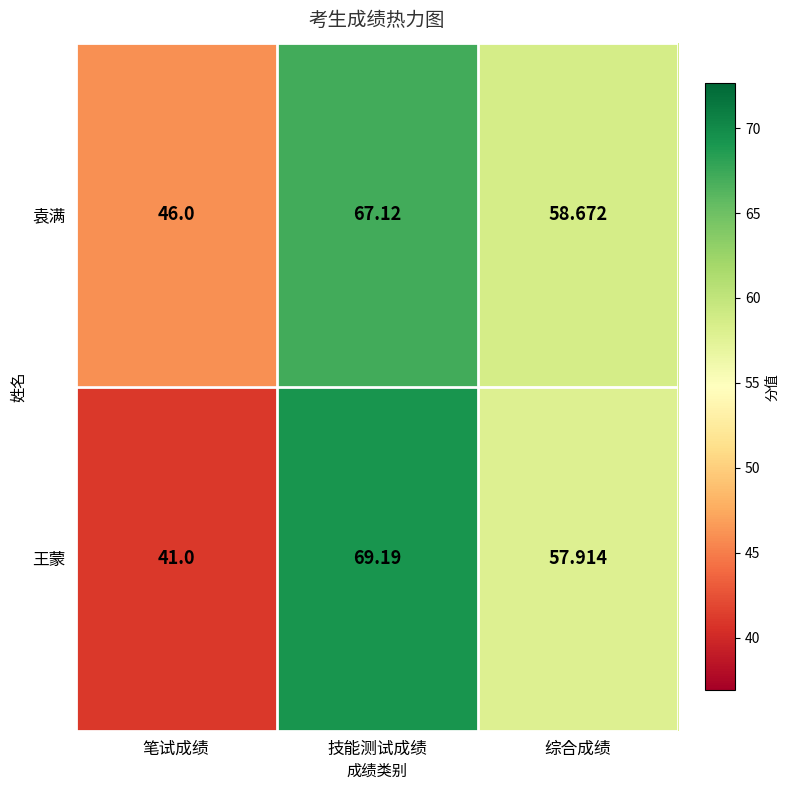

What is the average value of the 王蒙 series?

56.0